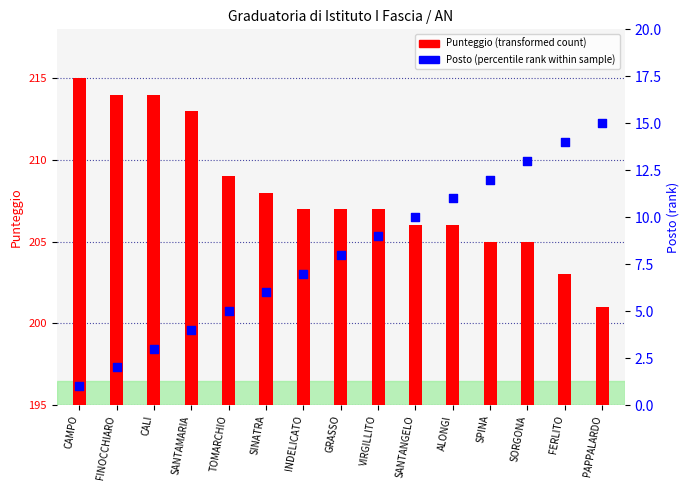

Which series contains the lowest Y value?

Posto (rank)